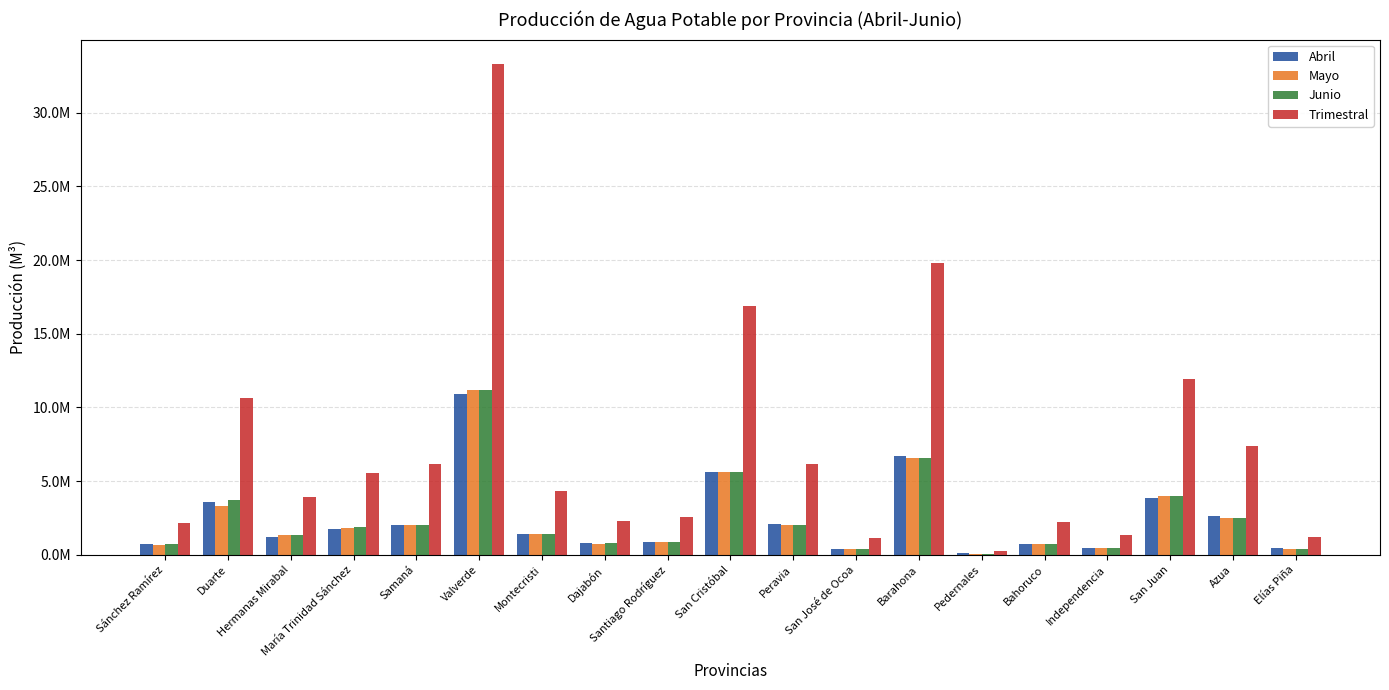

Rank the series by their maximum value, from highest to lowest.

Trimestral, Mayo, Junio, Abril